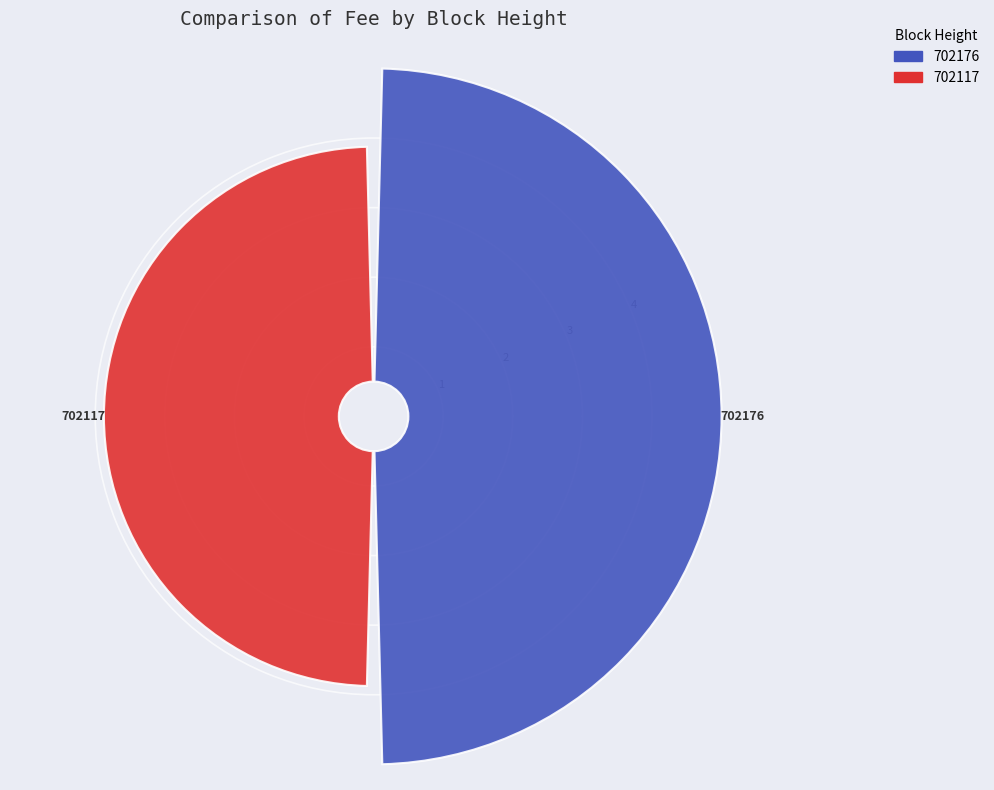

How many slices are in this pie chart?

2